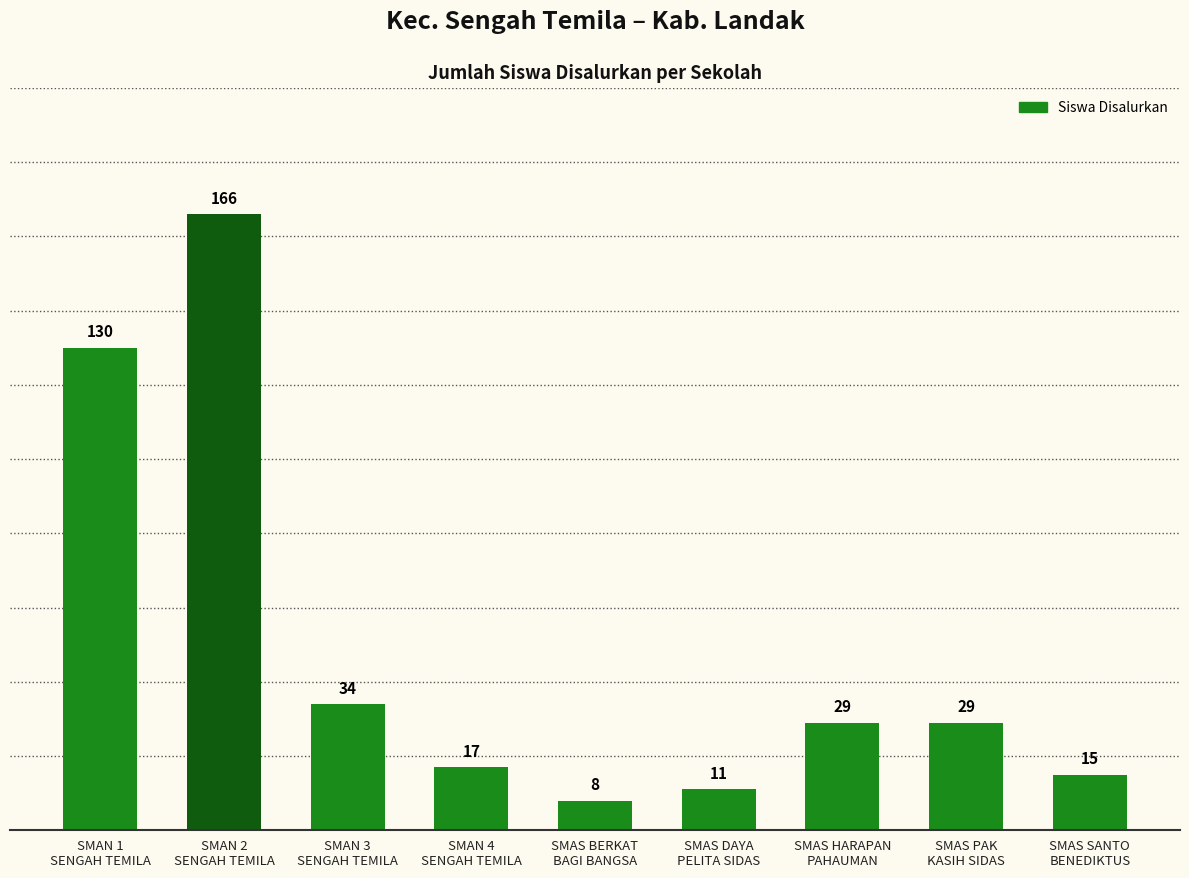

At which label is the value closest to 87?

SMAN 1
SENGAH TEMILA